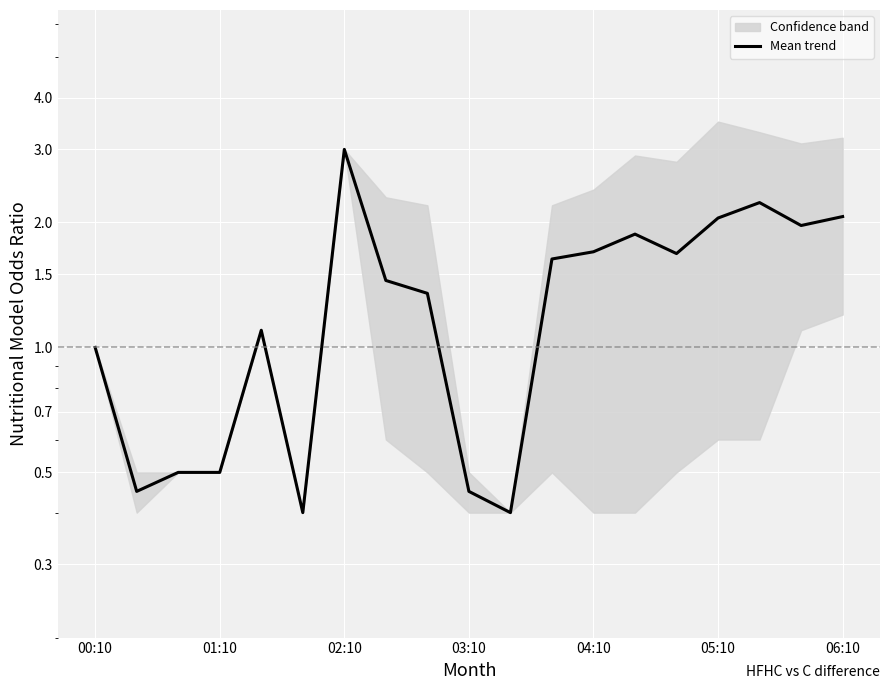

Read the value at 01:10.

0.5